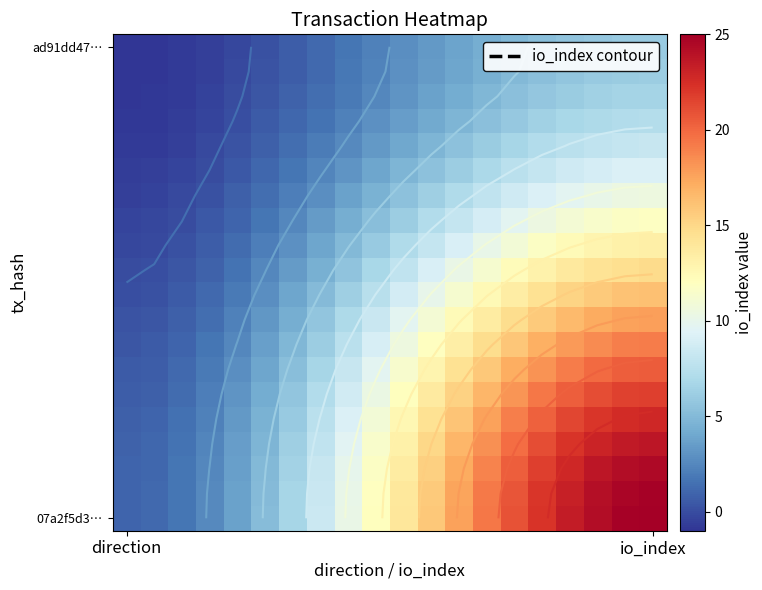

What is the spread (max minus min) of values at 13?

15.0